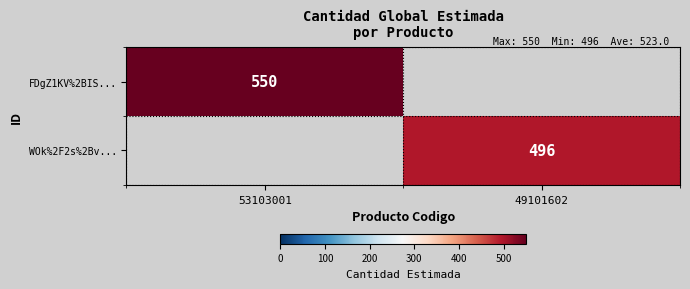

The WOk%2F2s%2Bv... series shows 241.6 at 49101602. True or false?

False